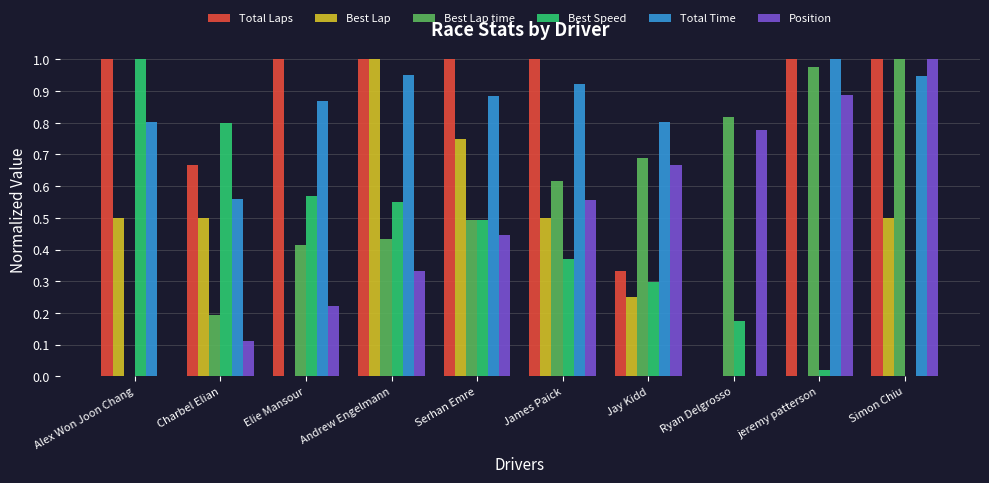

Between Elie Mansour and Ryan Delgrosso, which series saw the biggest shift?

Total Laps